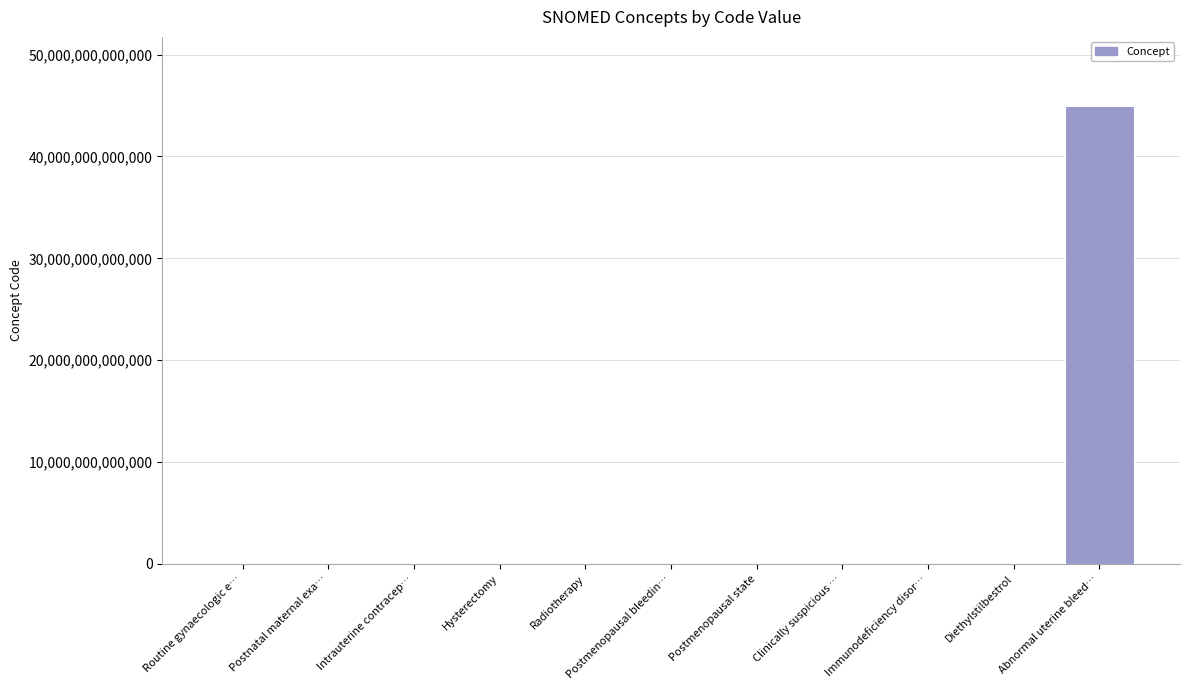

At which category does the chart reach its peak across all series?

Abnormal uterine bleed…